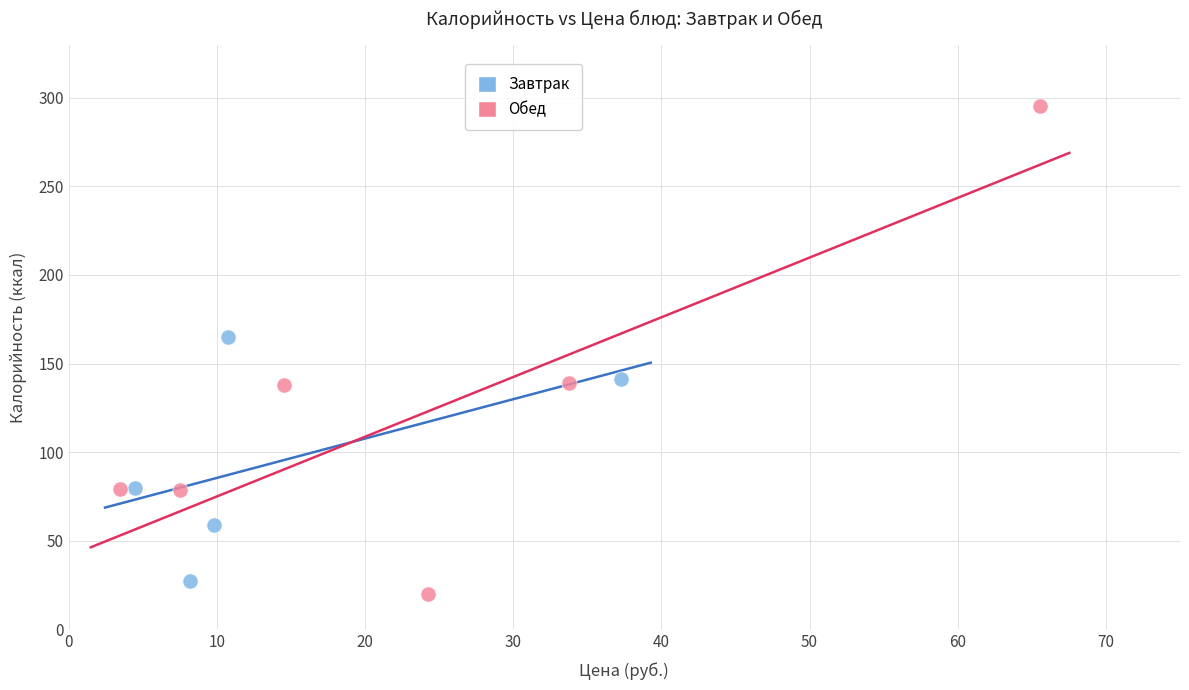

Which series reaches the minimum Y coordinate?

Обед